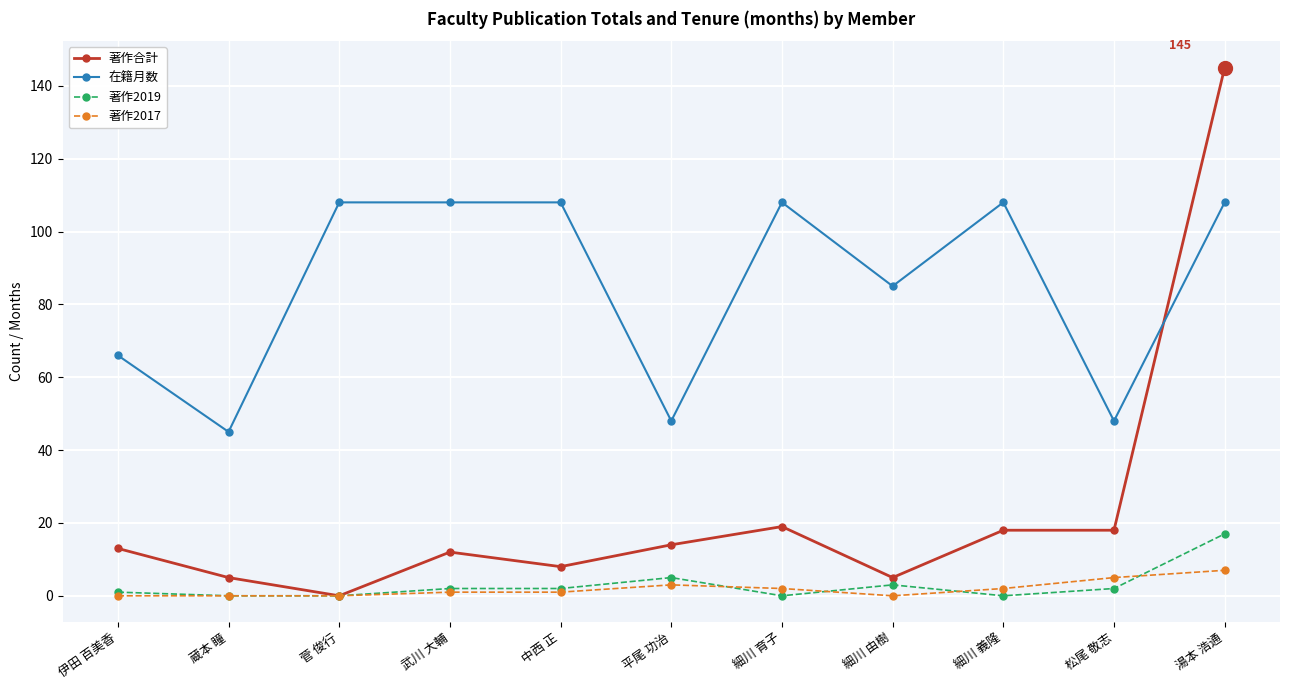

How many categories are shown in the chart?

11